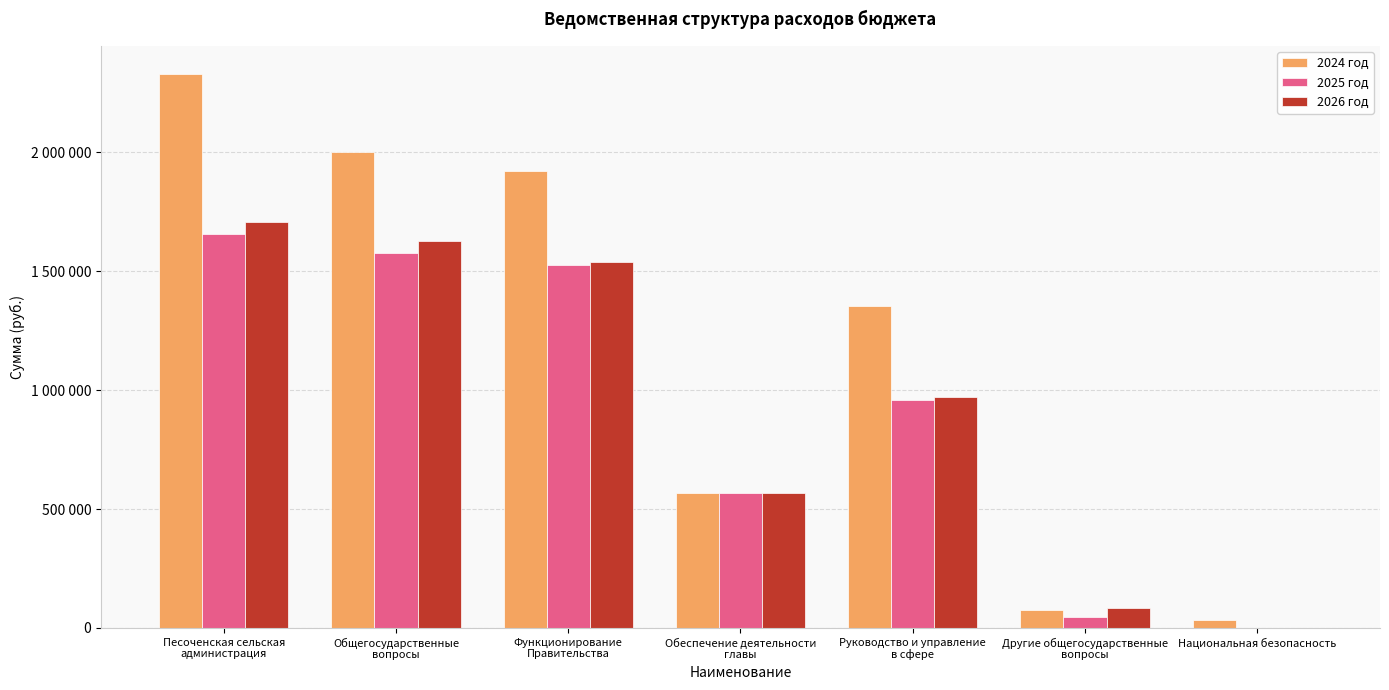

What are all the series names shown in the legend?

2024 год, 2025 год, 2026 год